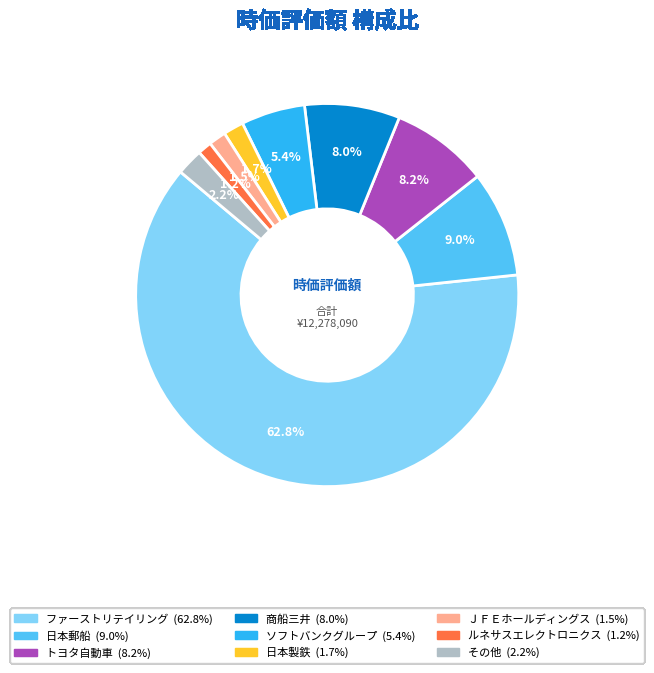

Is there any slice that represents more than half of the pie?

Yes